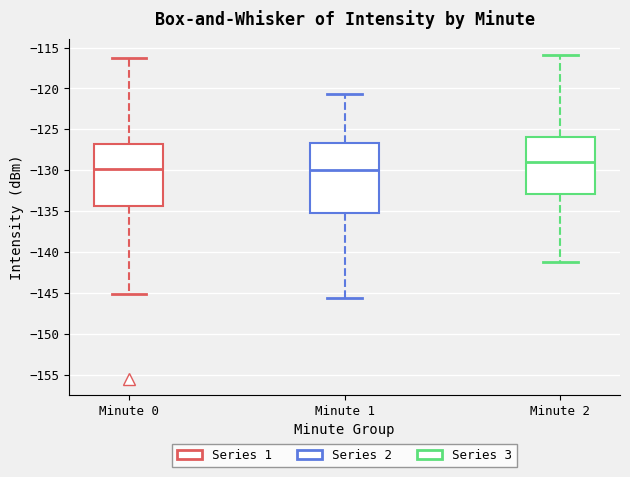

Reading left to right, transcribe this box plot: for each box, give where its median line is, the range the box spans, and where its two whiskers end, as read against the y-axis. The values are not printed on the chart, so give them approximately, as read against the axis.

Minute 0: median -130.0, box -134.5 to -127.0, whiskers -145.0 to -116.5
Minute 1: median -130.0, box -135.5 to -126.5, whiskers -145.5 to -120.5
Minute 2: median -129.0, box -133.0 to -126.0, whiskers -141.0 to -116.0